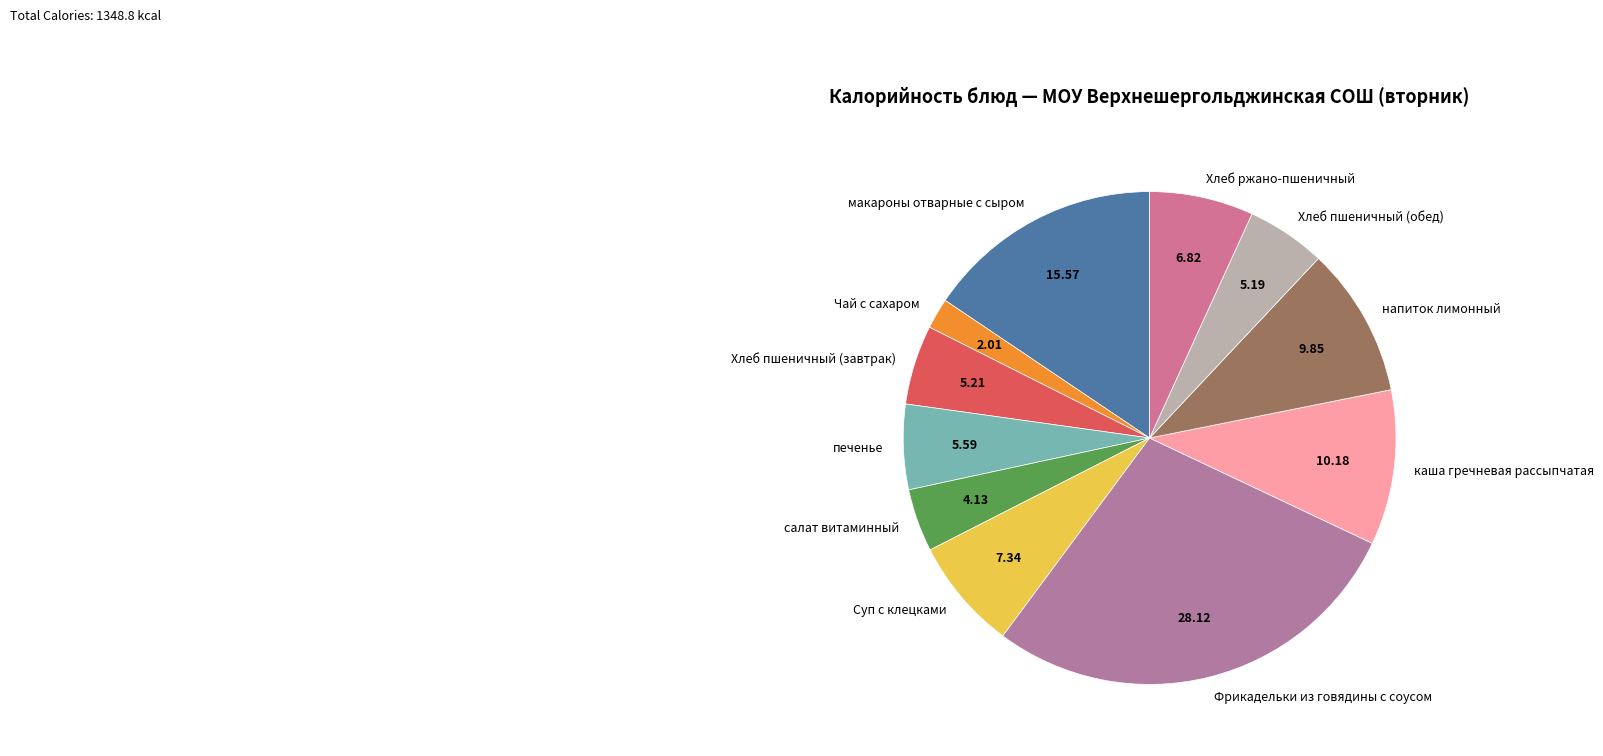

Approximately how many times larger is the value at Фрикадельки из говядины с соусом compared to напиток лимонный?

2.9